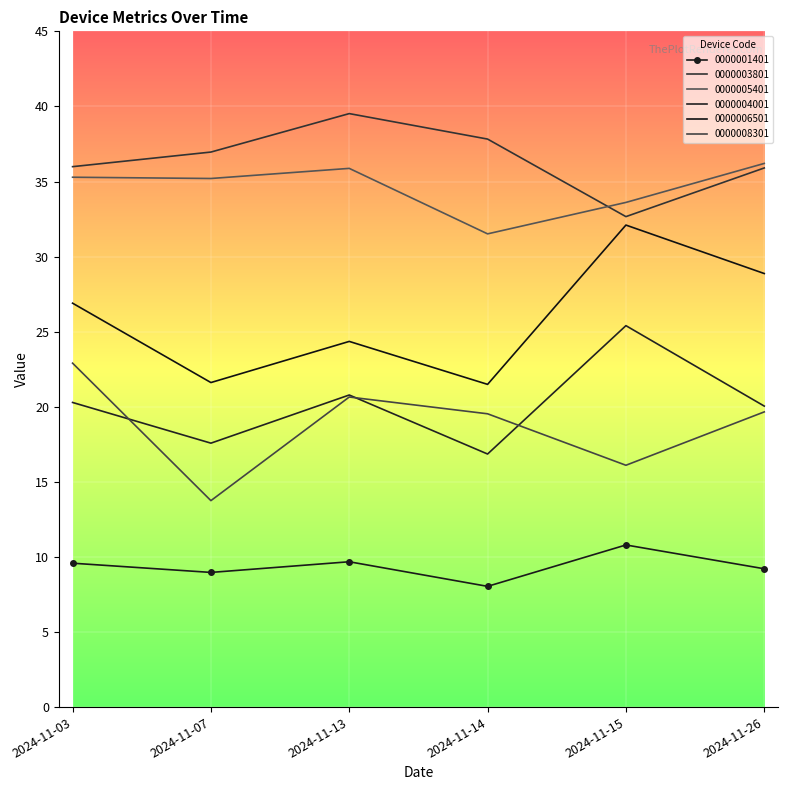

True or false: 0000005401 and 0000008301 intersect in this chart.

False